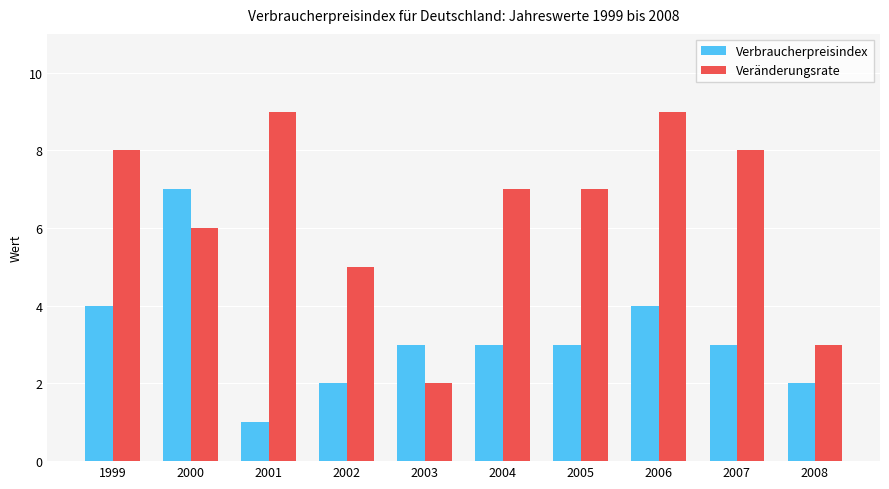

Which label corresponds to the smallest value in the chart?

2001